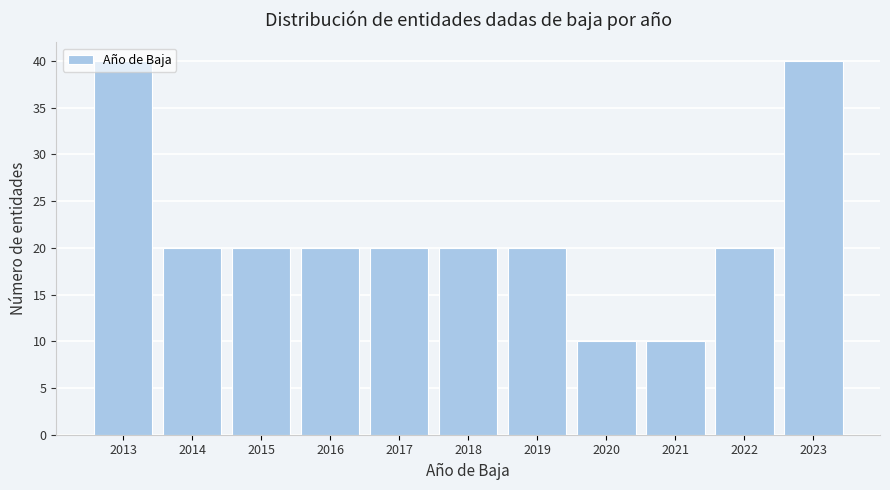

Between 2013 and 2014, which is larger?

2013